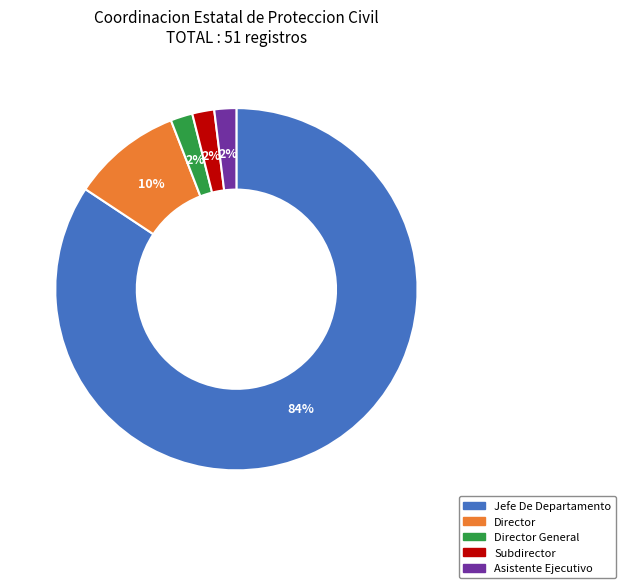

Is the sum of Director and Asistente Ejecutivo greater than half?

No